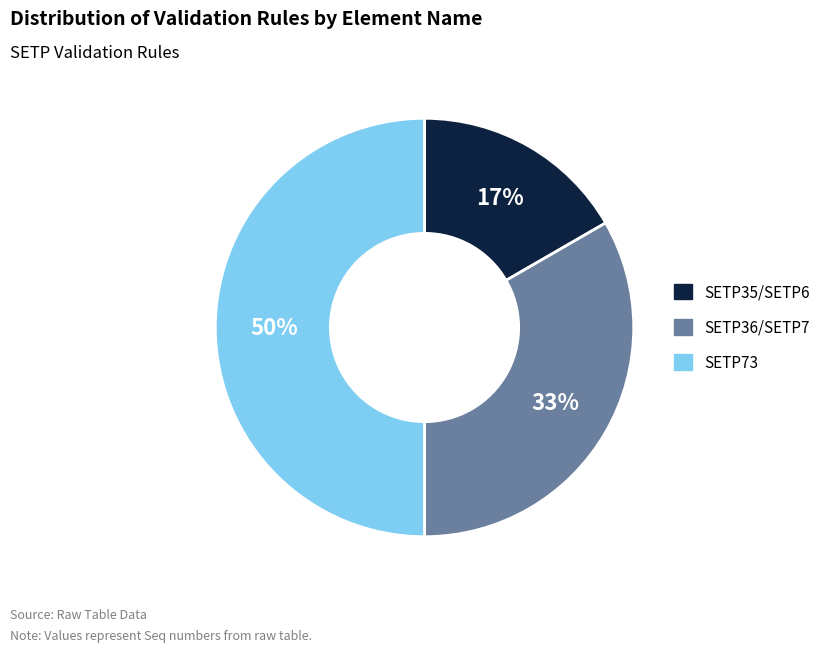

To the nearest percent, what is the difference between the largest and smallest slice percentages?

33%